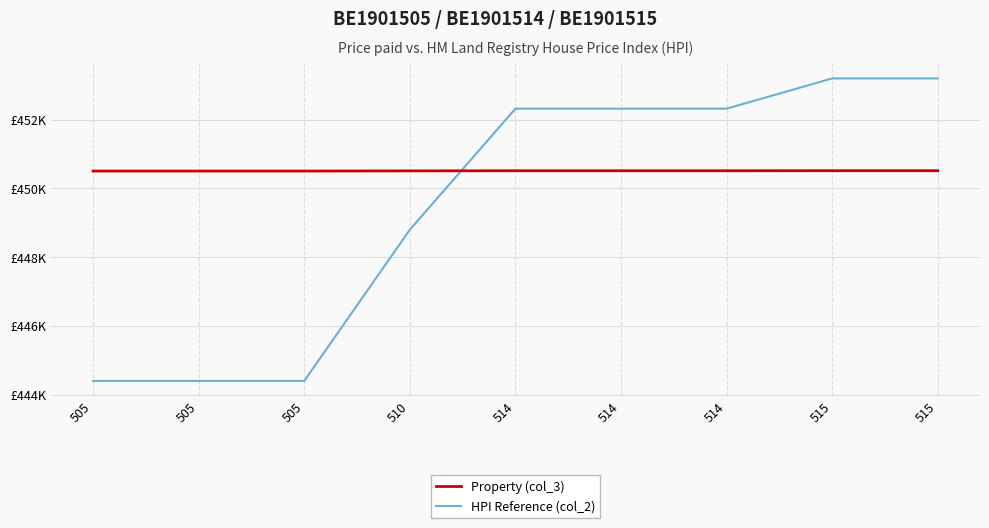

Where do Property (col_3) and HPI Reference (col_2) first cross each other?

510 and 514